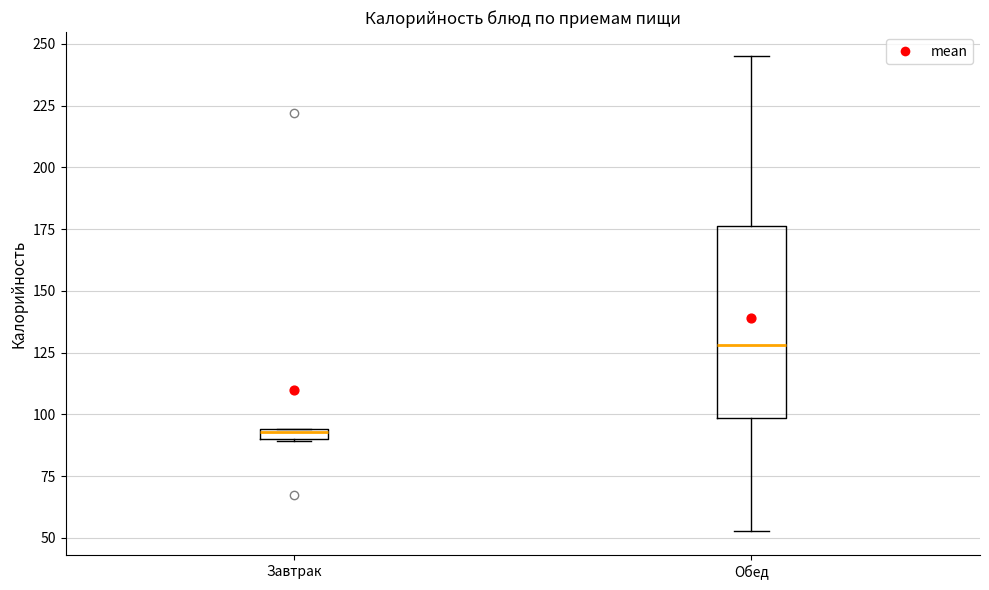

Where does the upper whisker of the box for Обед end on the y-axis? The values are not printed on the chart, so give them approximately, as read against the axis.

245